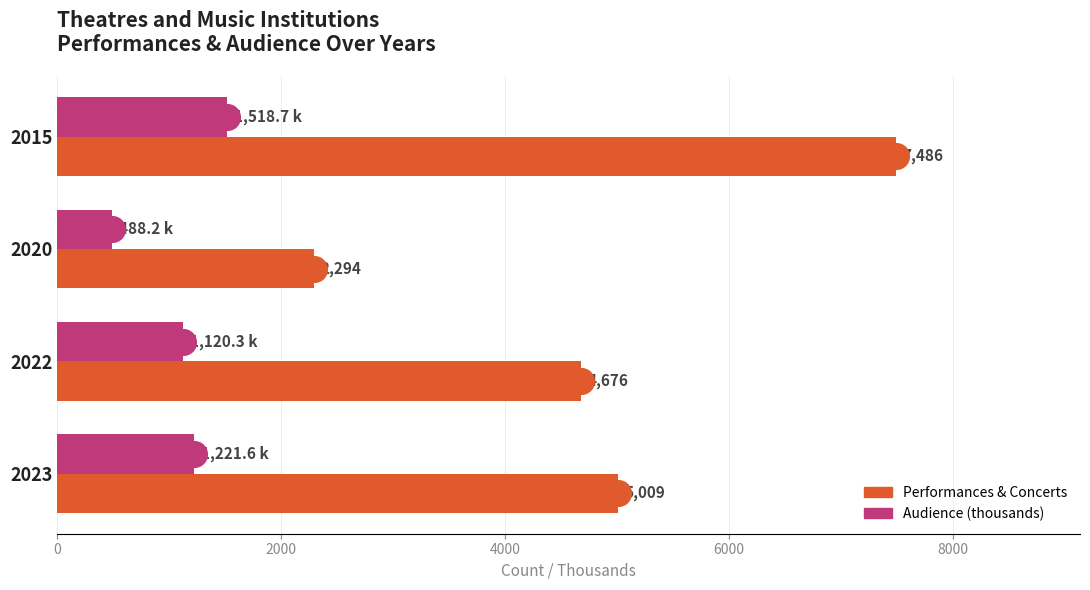

Which series contains the lowest Y value?

Audience (thousands)